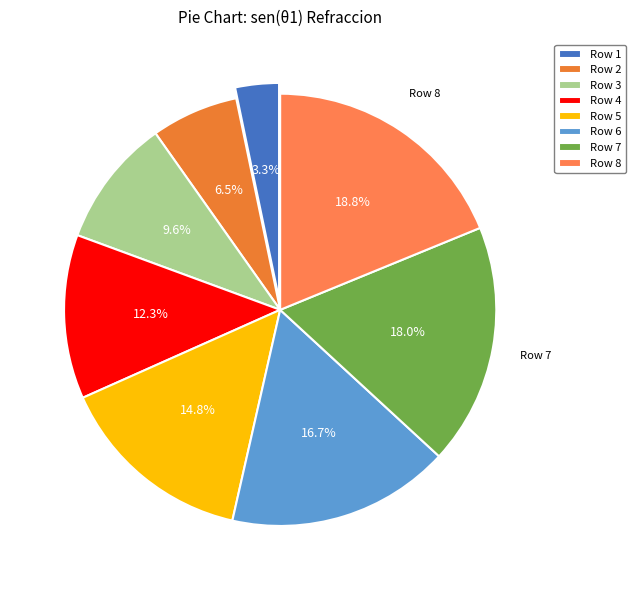

Between Row 2 and Row 3, which is larger?

Row 3